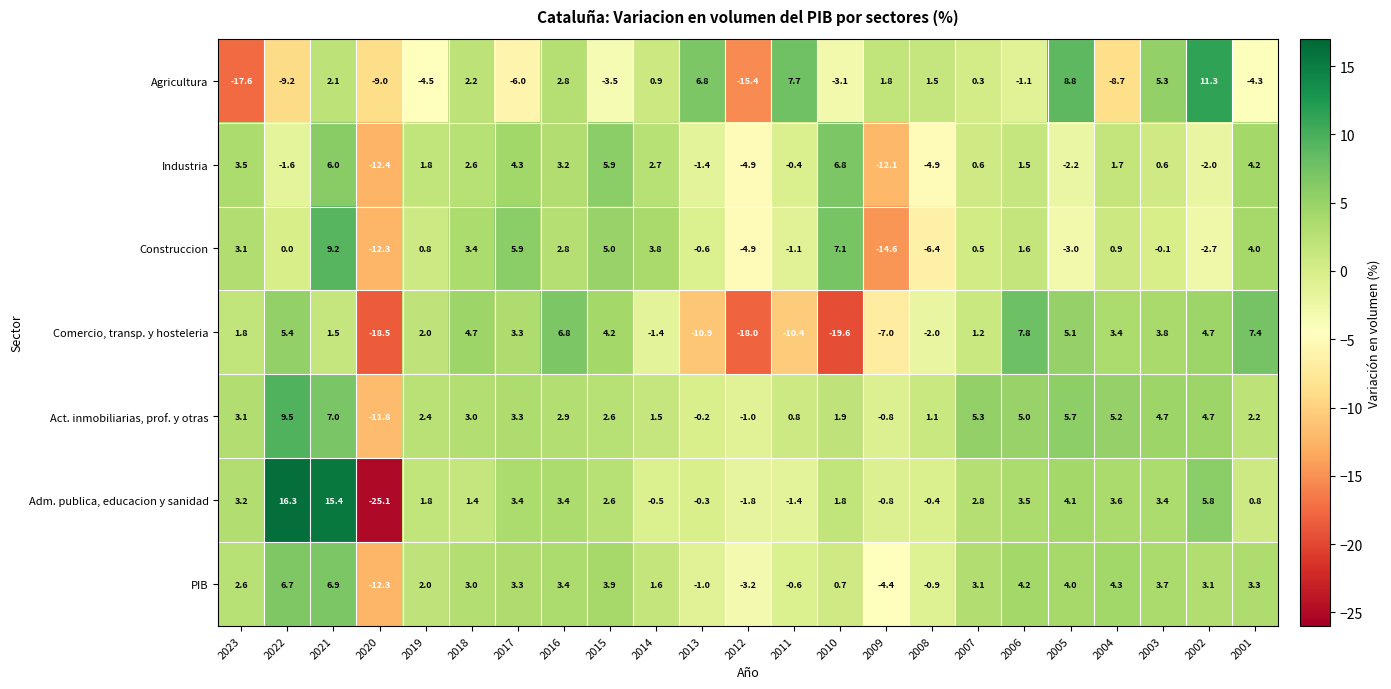

Rank the series by their maximum value, from highest to lowest.

Adm. publica, educacion y sanidad, Agricultura, Act. inmobiliarias, prof. y otras, Construccion, Comercio, transp. y hosteleria, PIB, Industria